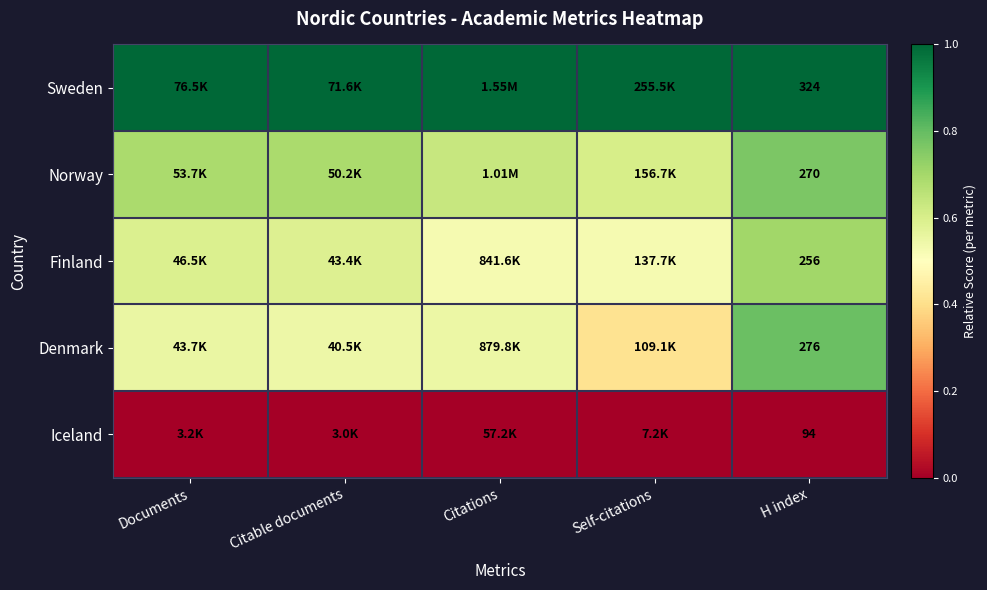

At which label does Norway reach its minimum?

Self-citations